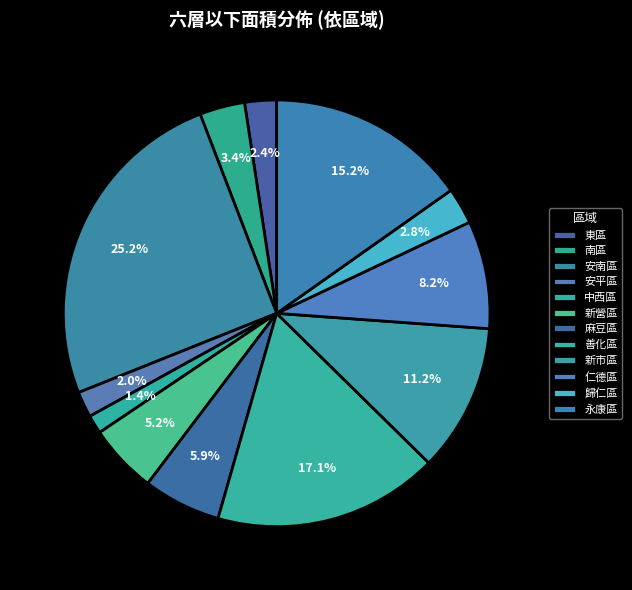

Which slice is the smallest?

中西區